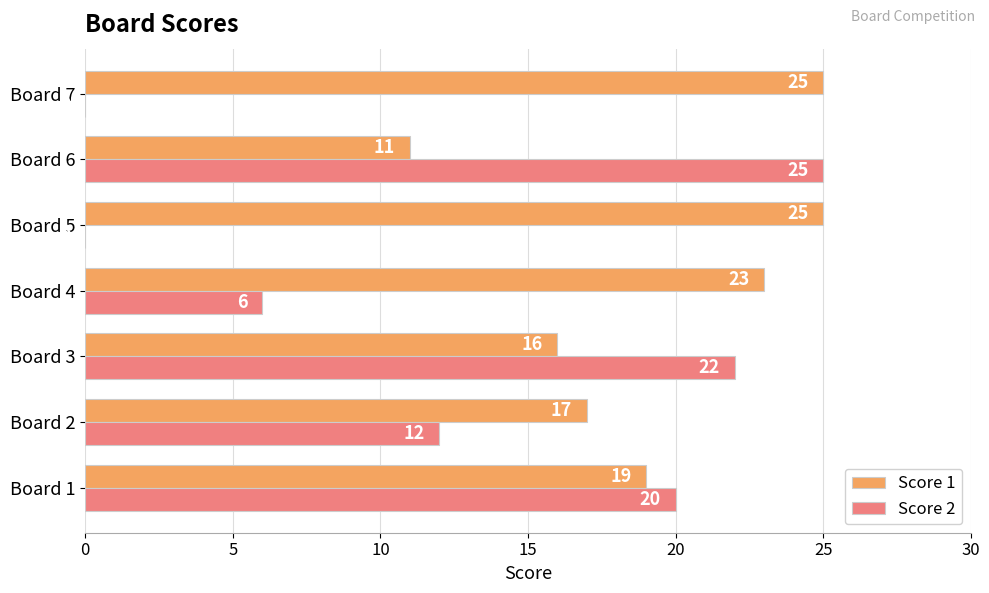

Between Board 2 and Board 3, which series saw the biggest shift?

Score 2